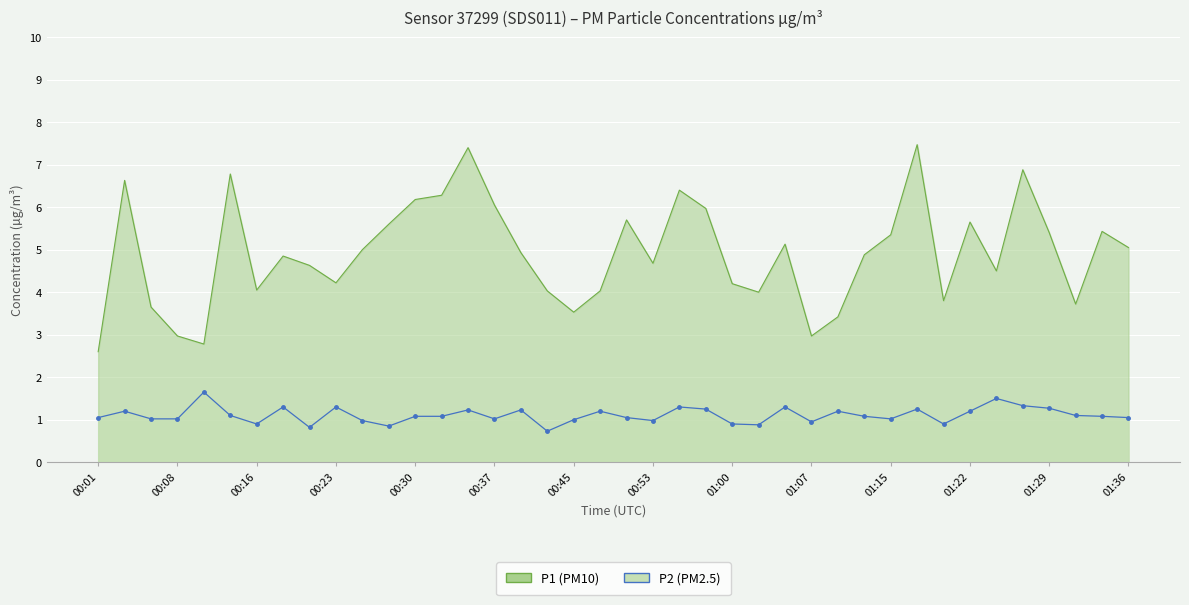

True or false: P2 and P1 cross at least once.

False